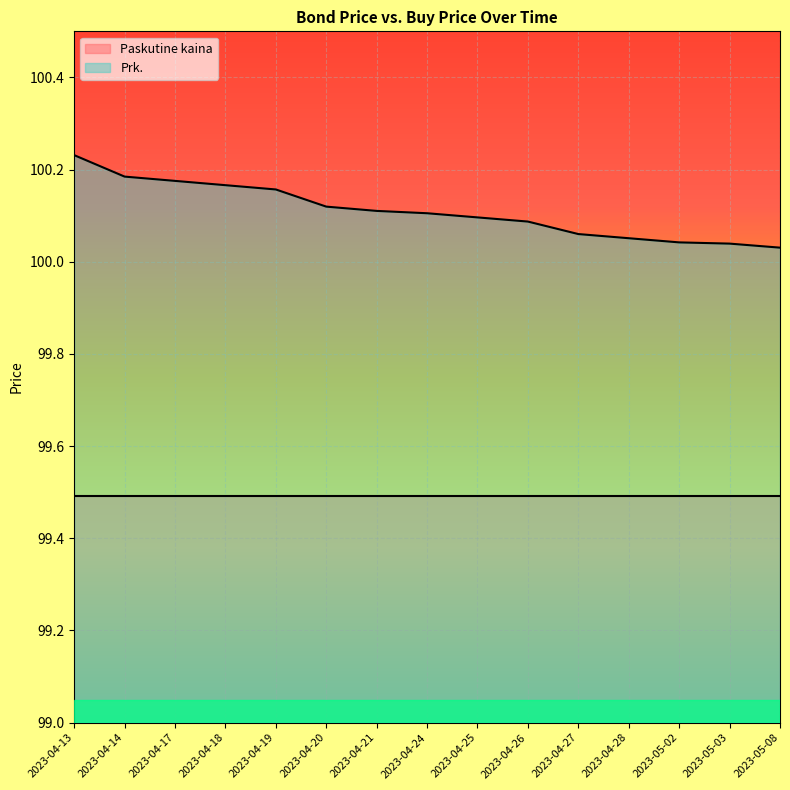

What position from the right is 2023-04-18?

12